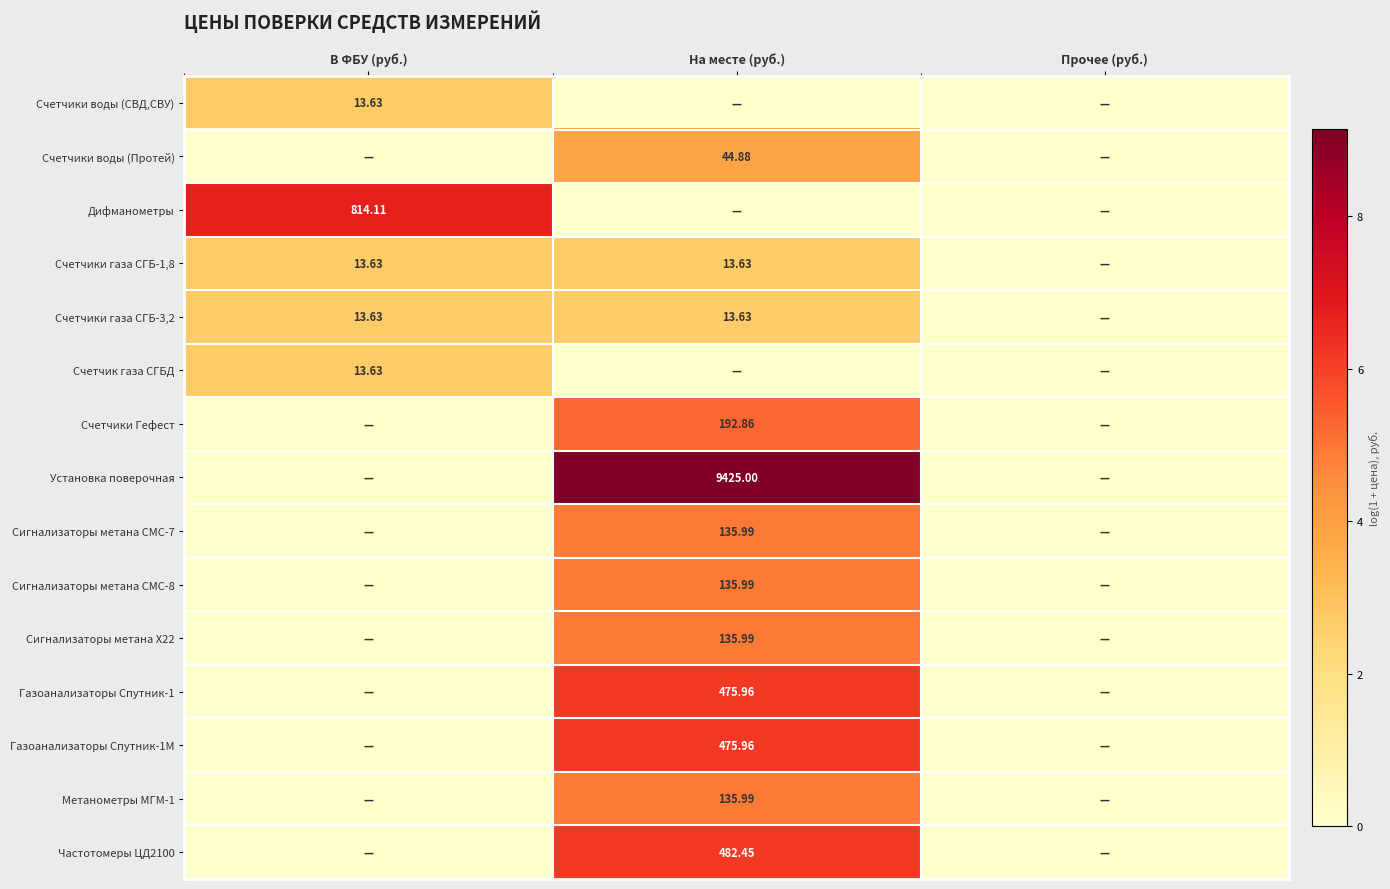

Is the value of Счетчики газа СГБ-1,8 at На месте (руб.) greater than the value of Дифманометры at В ФБУ (руб.)?

No